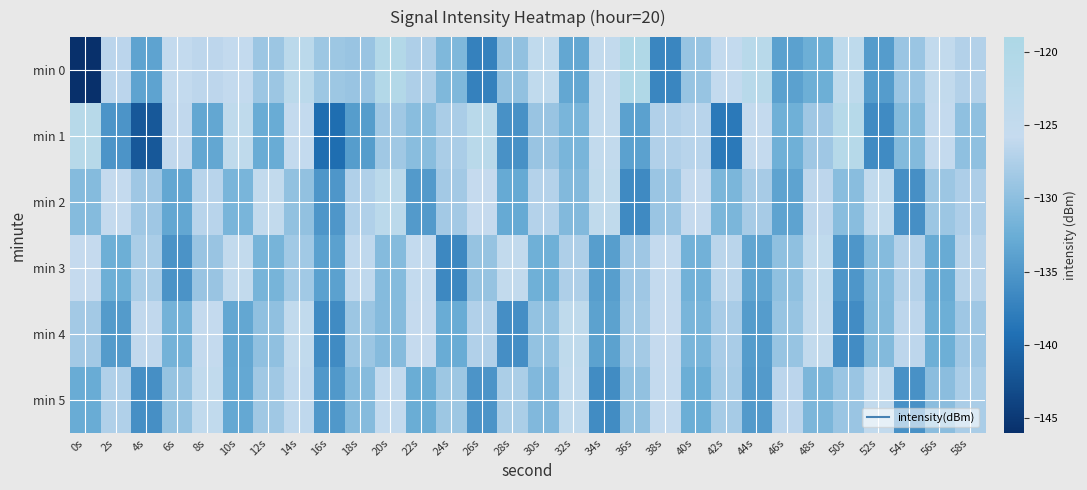

Which label corresponds to the largest value in the chart?

36s